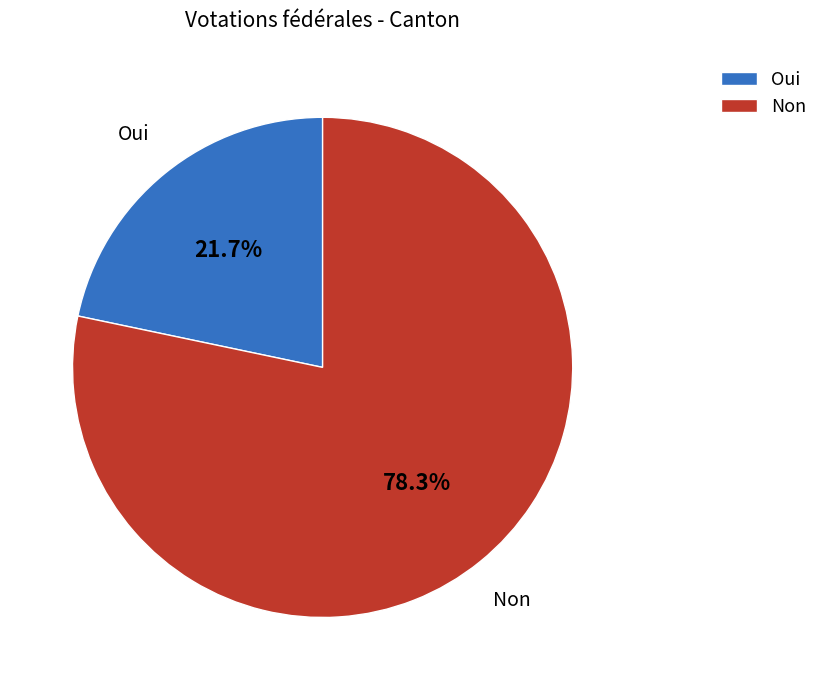

Does any single category account for the majority?

Yes